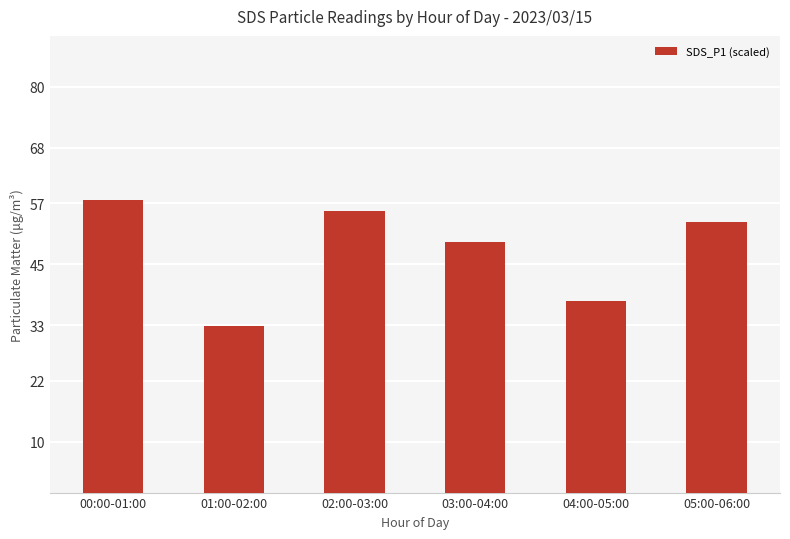

List the labels in order of value, largest first.

00:00-01:00, 02:00-03:00, 05:00-06:00, 03:00-04:00, 04:00-05:00, 01:00-02:00